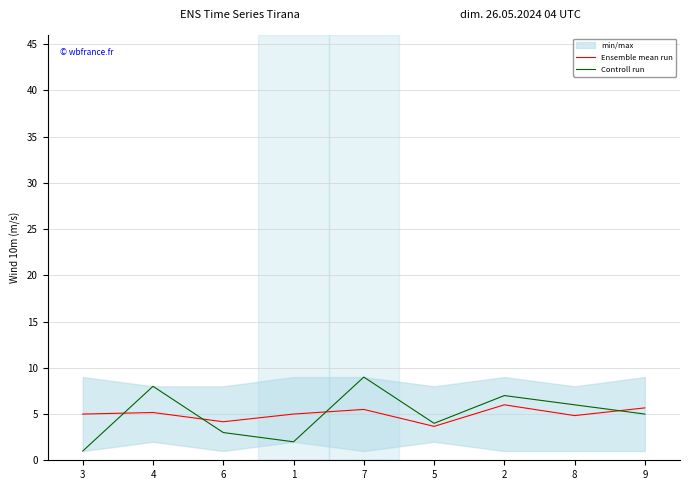

True or false: Ensemble mean run has a value of 5.5 at 7.

True